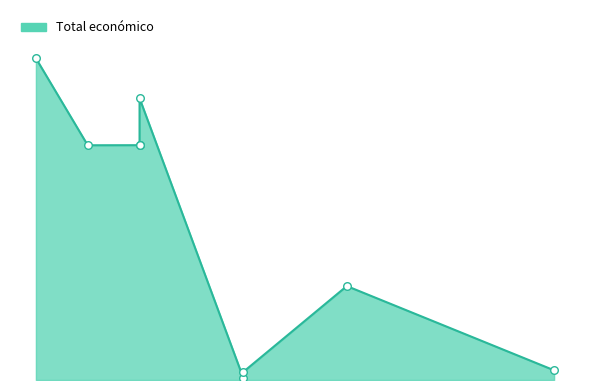

Between 2017 and 2025, which is larger?

2017